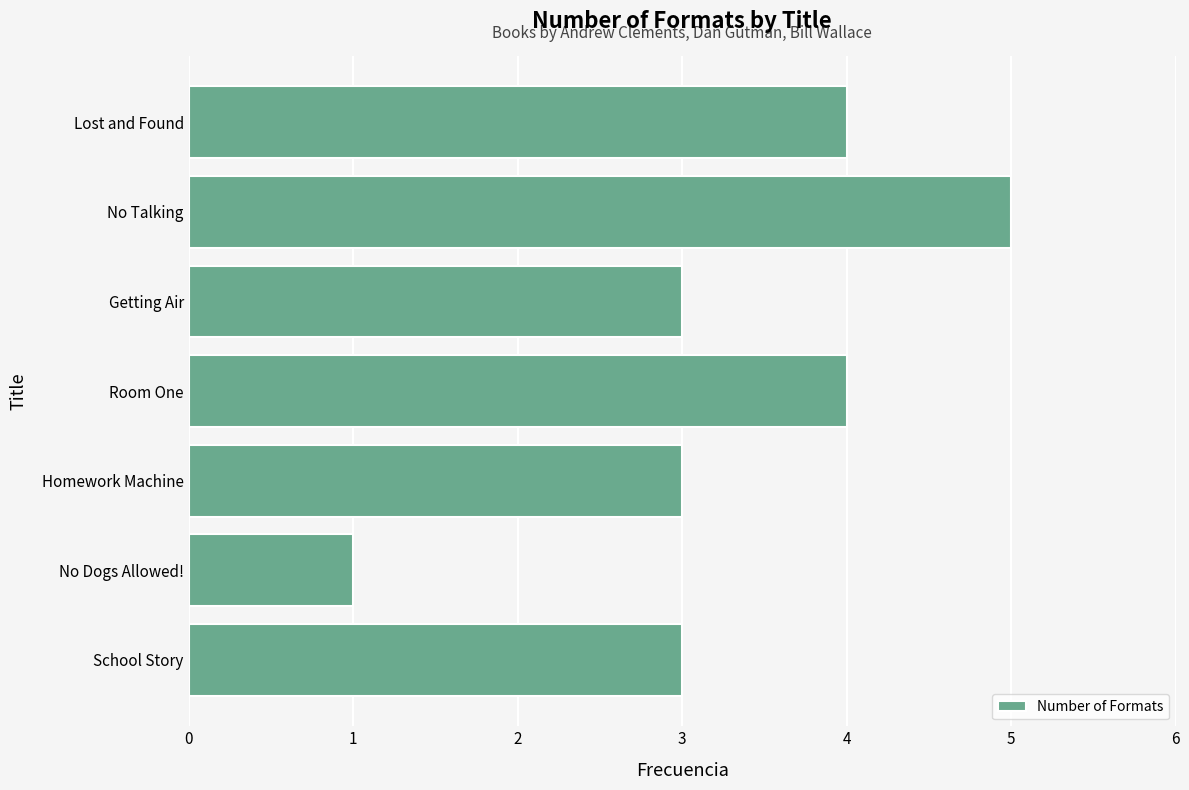

Which has a higher value, Room One or Homework Machine?

Room One